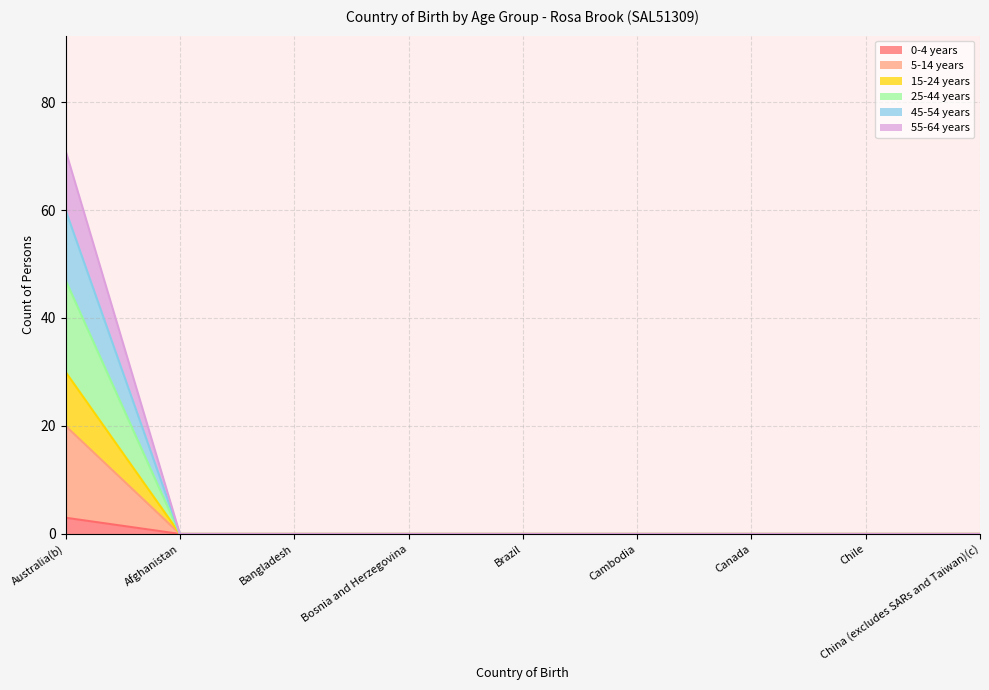

List the labels in order of 15-24 years value, smallest first.

Afghanistan, Bangladesh, Bosnia and Herzegovina, Brazil, Cambodia, Canada, Chile, China (excludes SARs and Taiwan)(c), Australia(b)